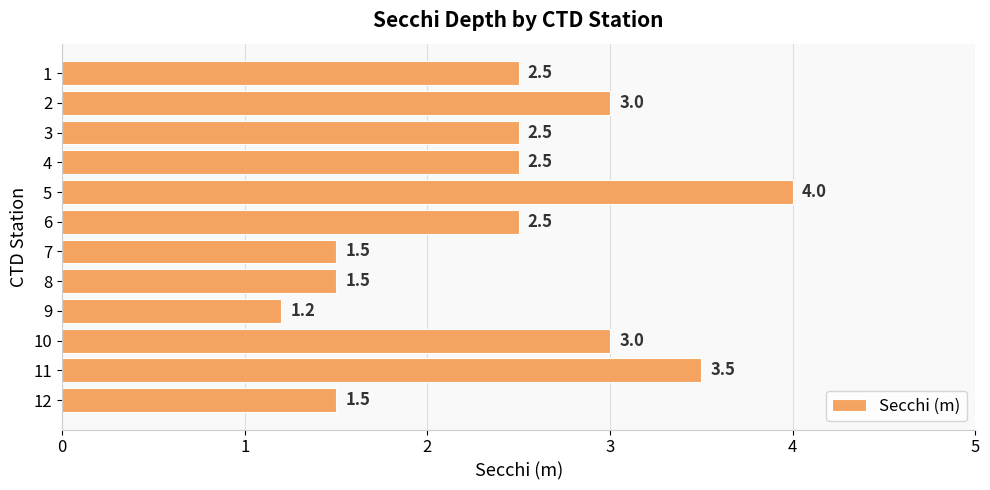

Which label corresponds to the largest value in the chart?

5